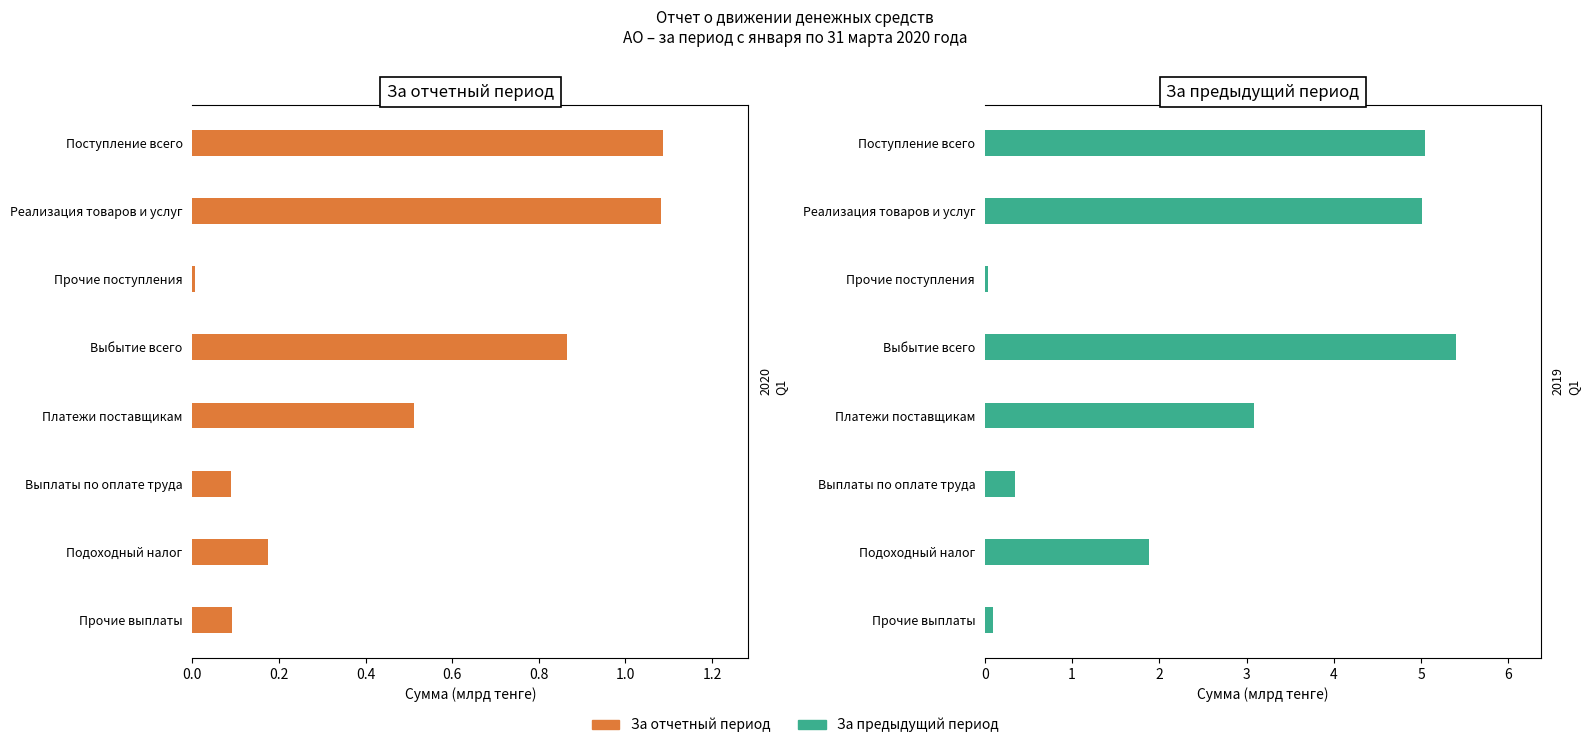

Is the value of За отчетный период at Реализация товаров и услуг greater than the value of За предыдущий период at Прочие поступления?

Yes